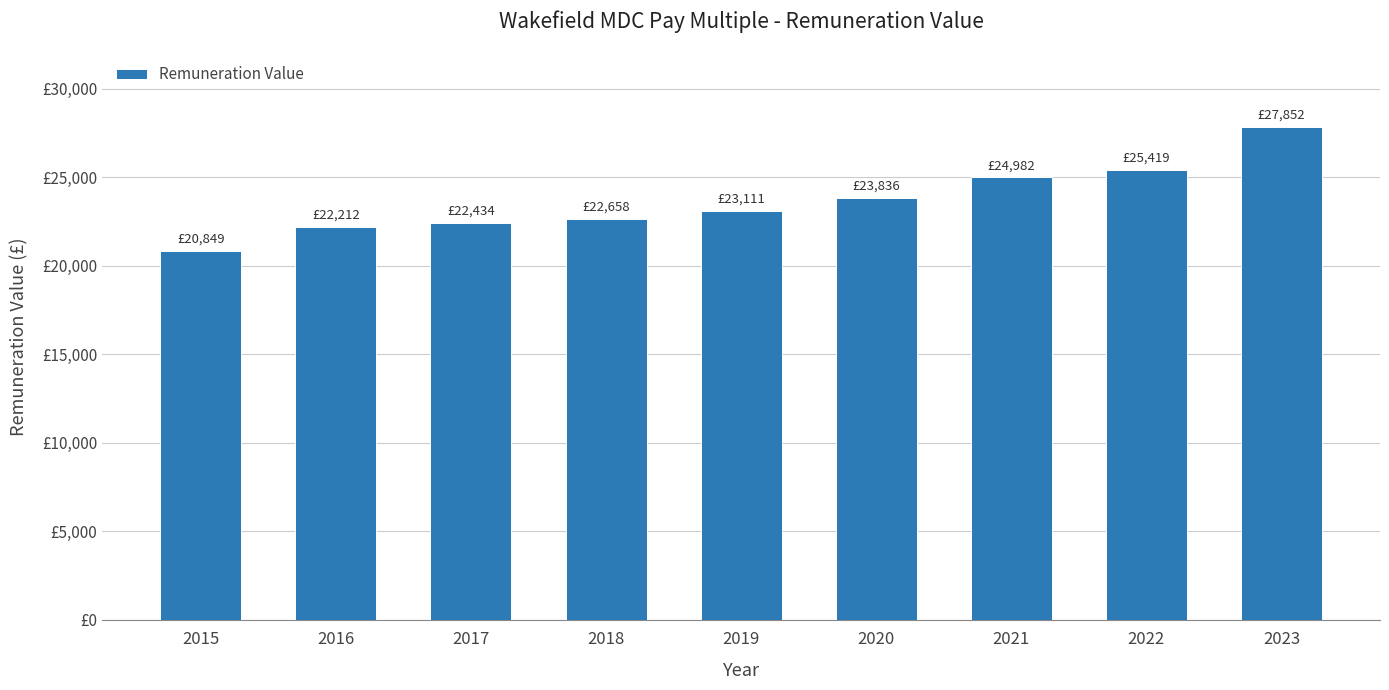

At which label does the data first exceed 23111?

2020